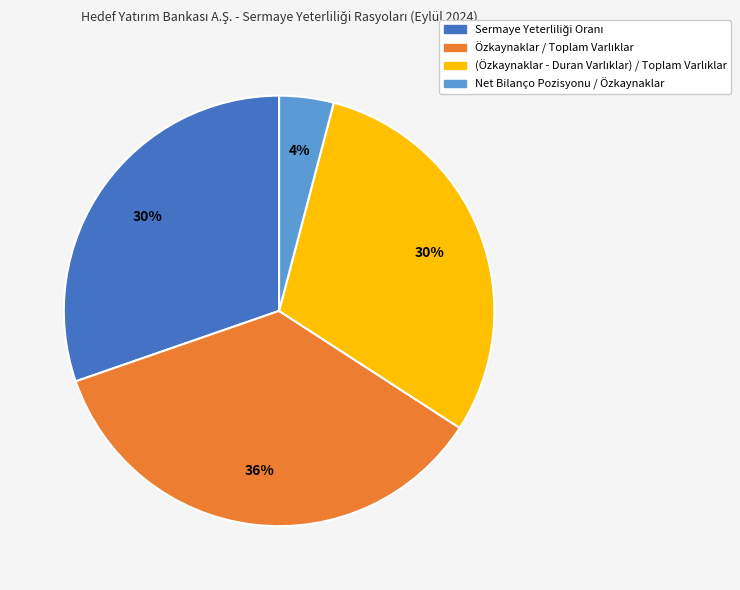

Does Net Bilanço Pozisyonu / Özkaynaklar account for over 50% of the chart?

No